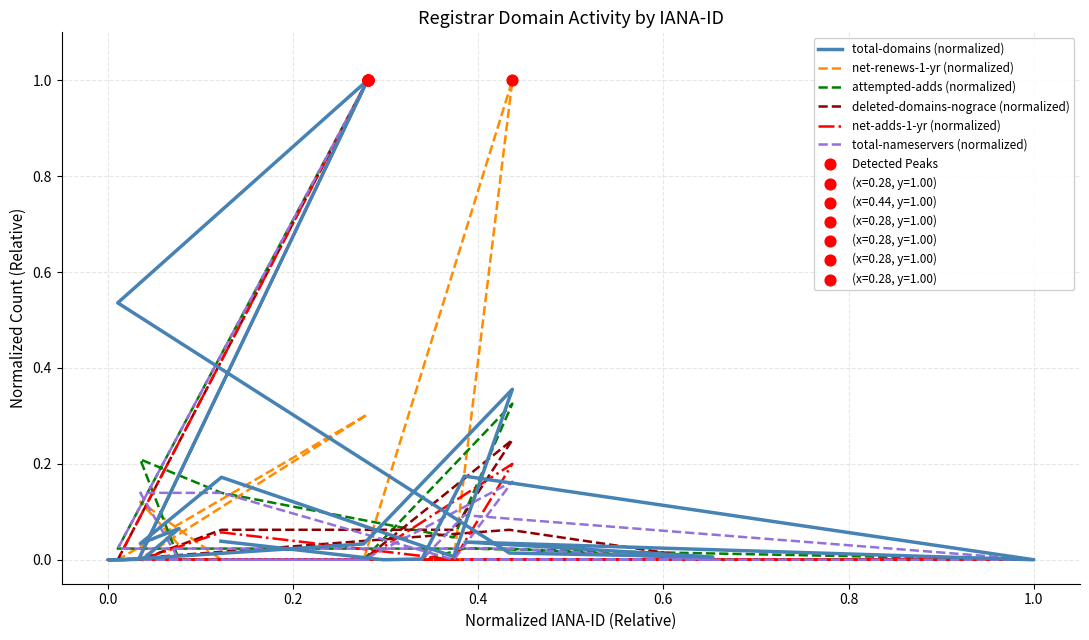

Which series has the largest total across all categories?

total-domains (normalized)